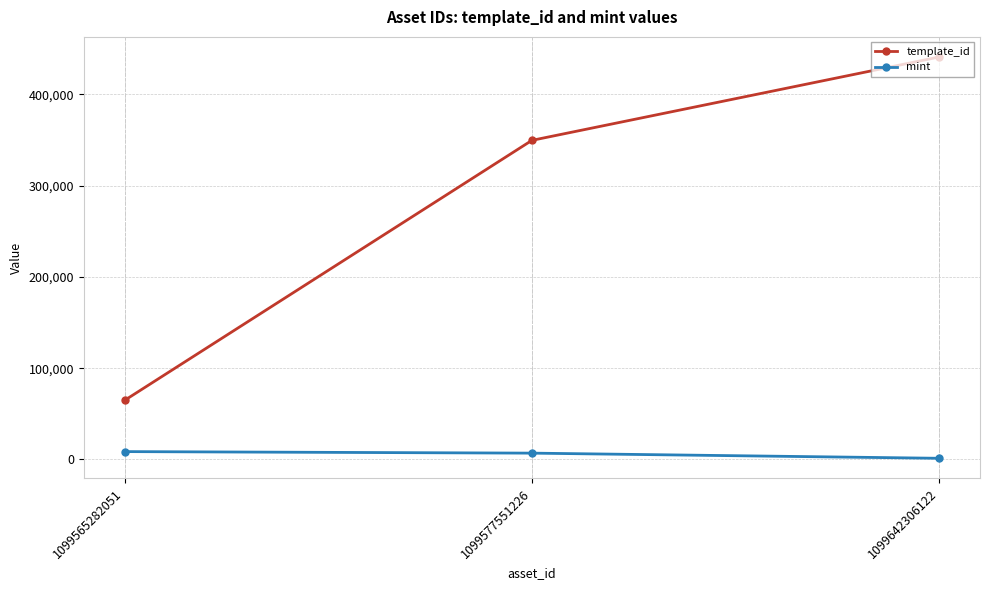

Which series has the largest total across all categories?

template_id